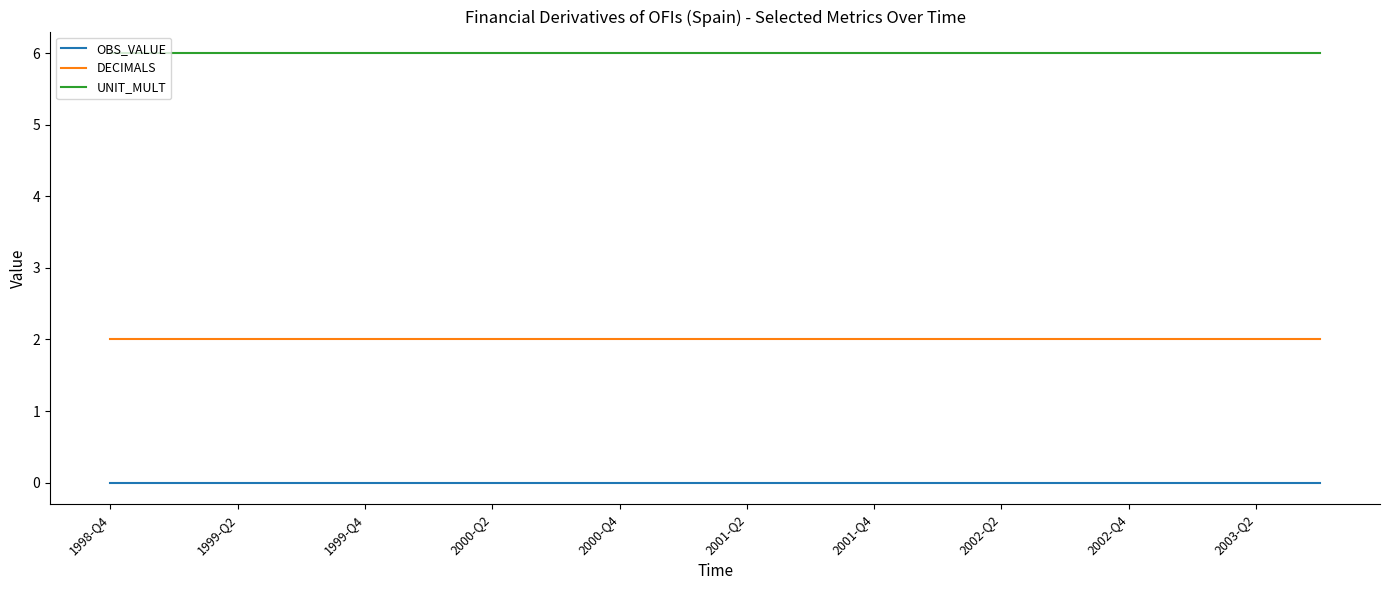

Rank the series by their maximum value, from lowest to highest.

OBS_VALUE, DECIMALS, UNIT_MULT